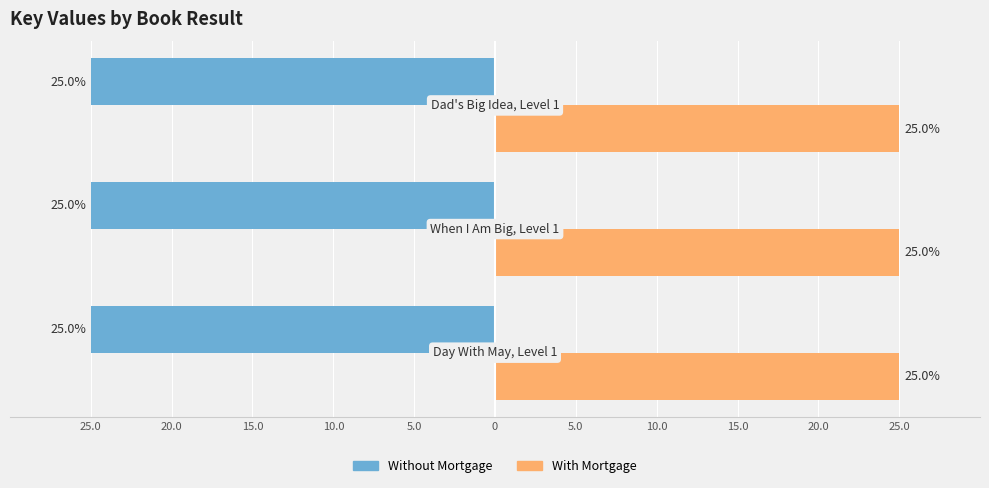

At how many categories does at least one series exceed -7?

3